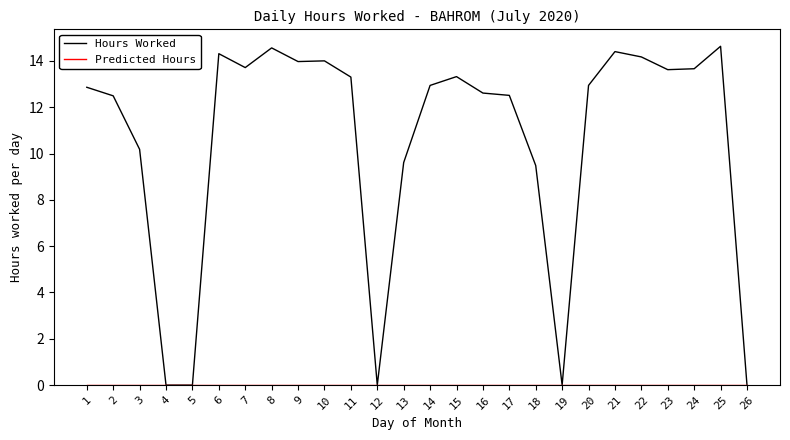

Which series has the widest spread of values?

Hours Worked